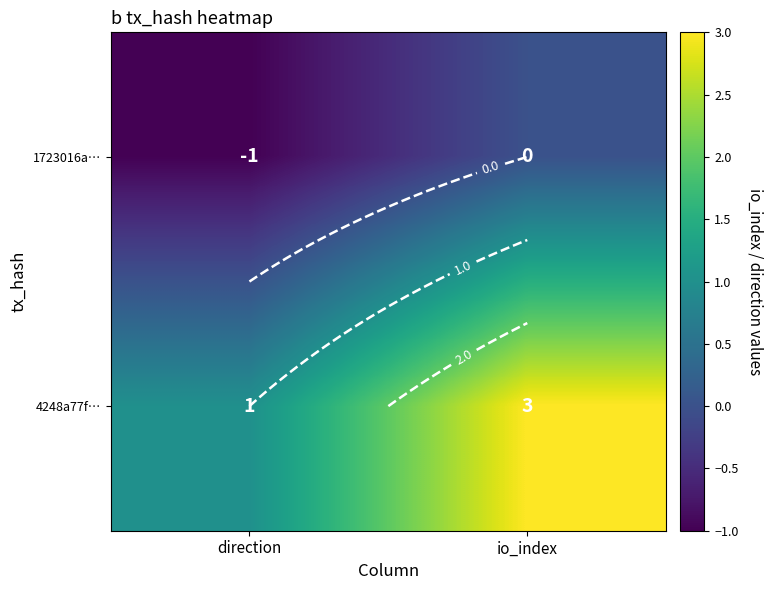

How many 4248a77f… values are between 1 and 3?

2